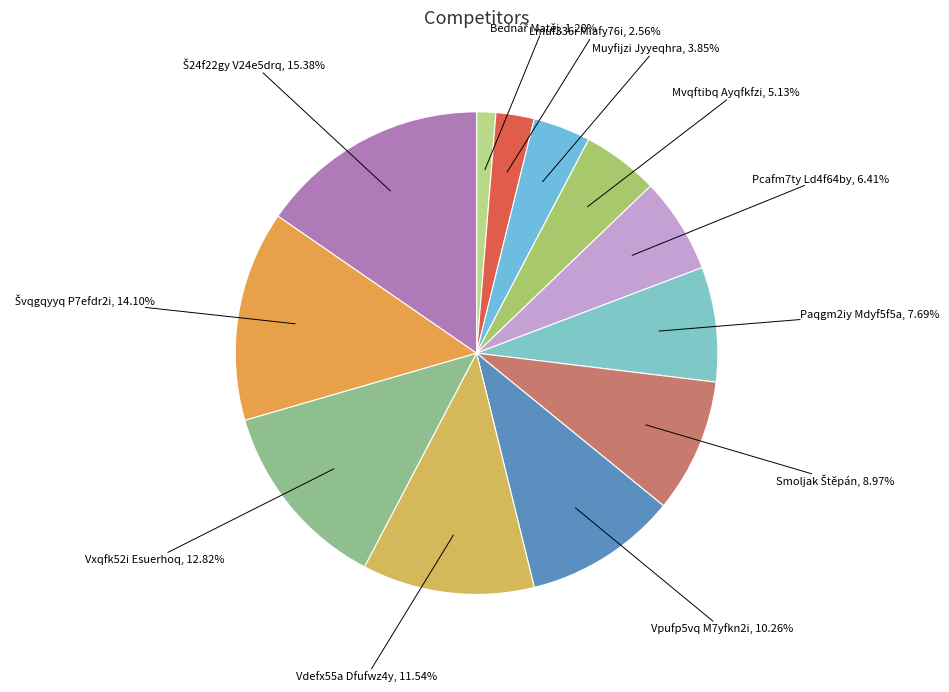

How many slices are in this pie chart?

12